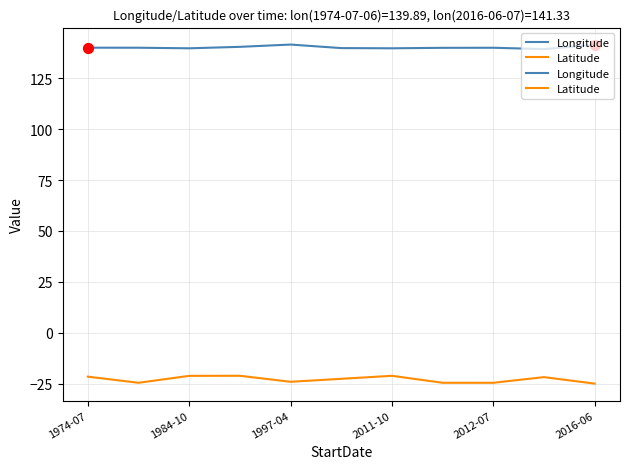

Does the chart have visible grid lines?

Yes